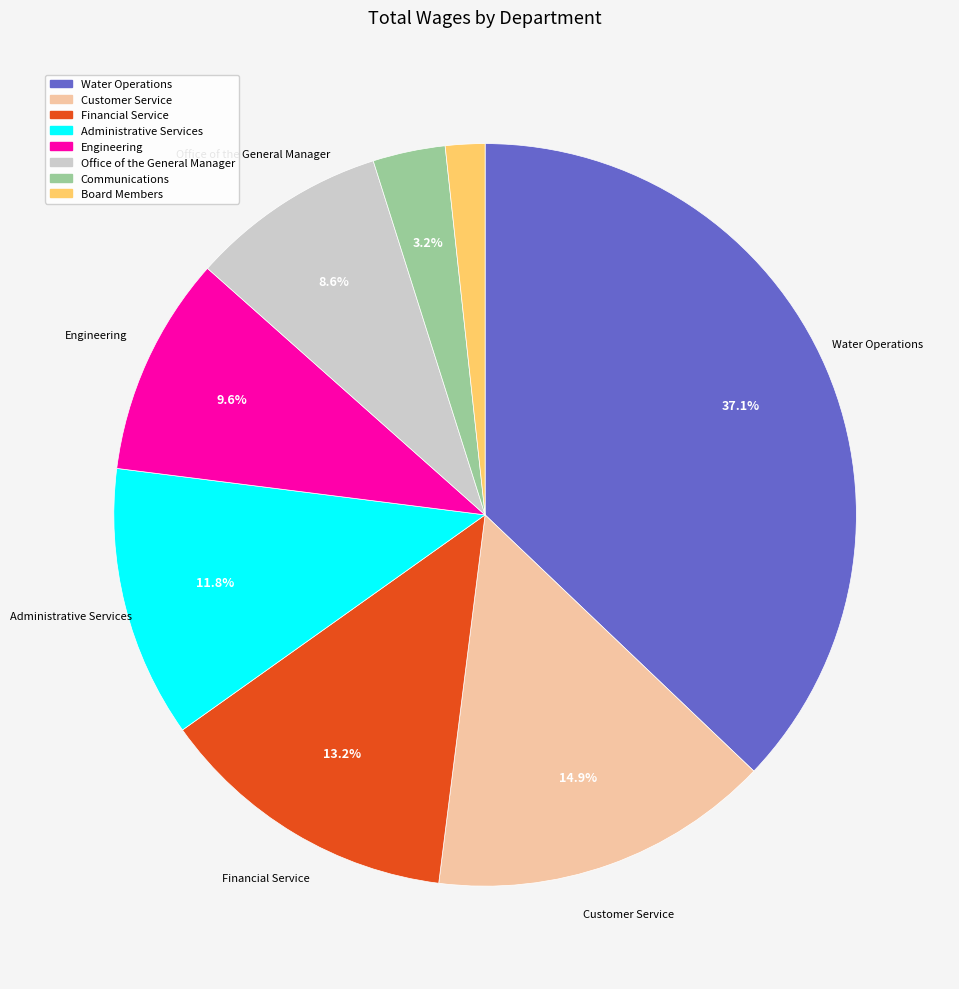

What is the largest slice in the pie chart?

Water Operations